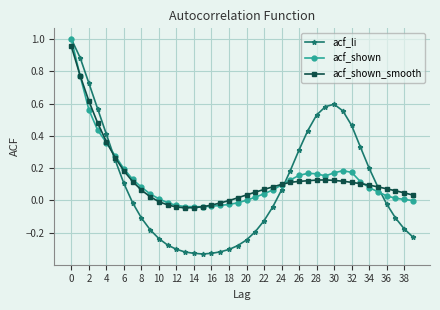

Which series has the largest range (max minus min)?

acf_li